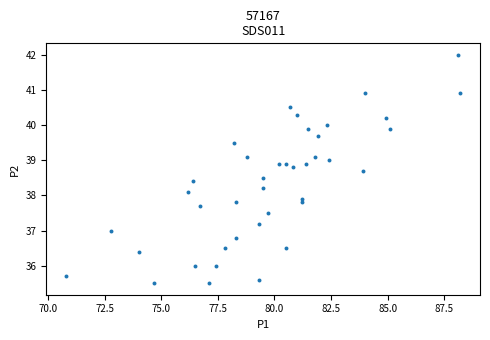

What is the range of Y values (max minus min)?

6.5